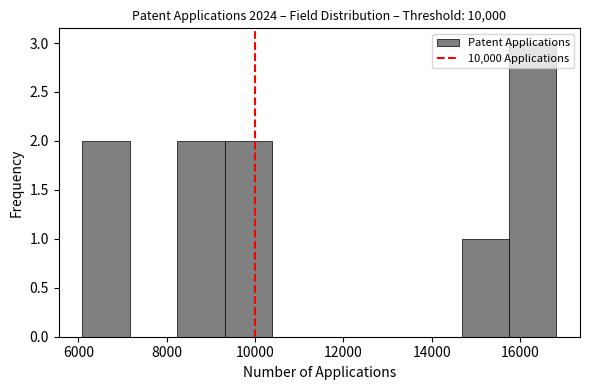

Over which range of the x-axis is the bar tallest?

15800 to 16800